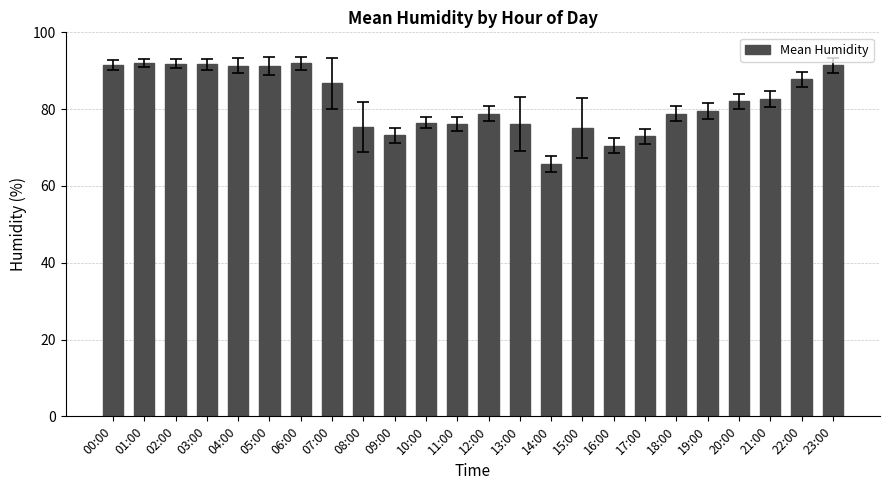

Is it true that the value at 15:00 is 75.1?

True